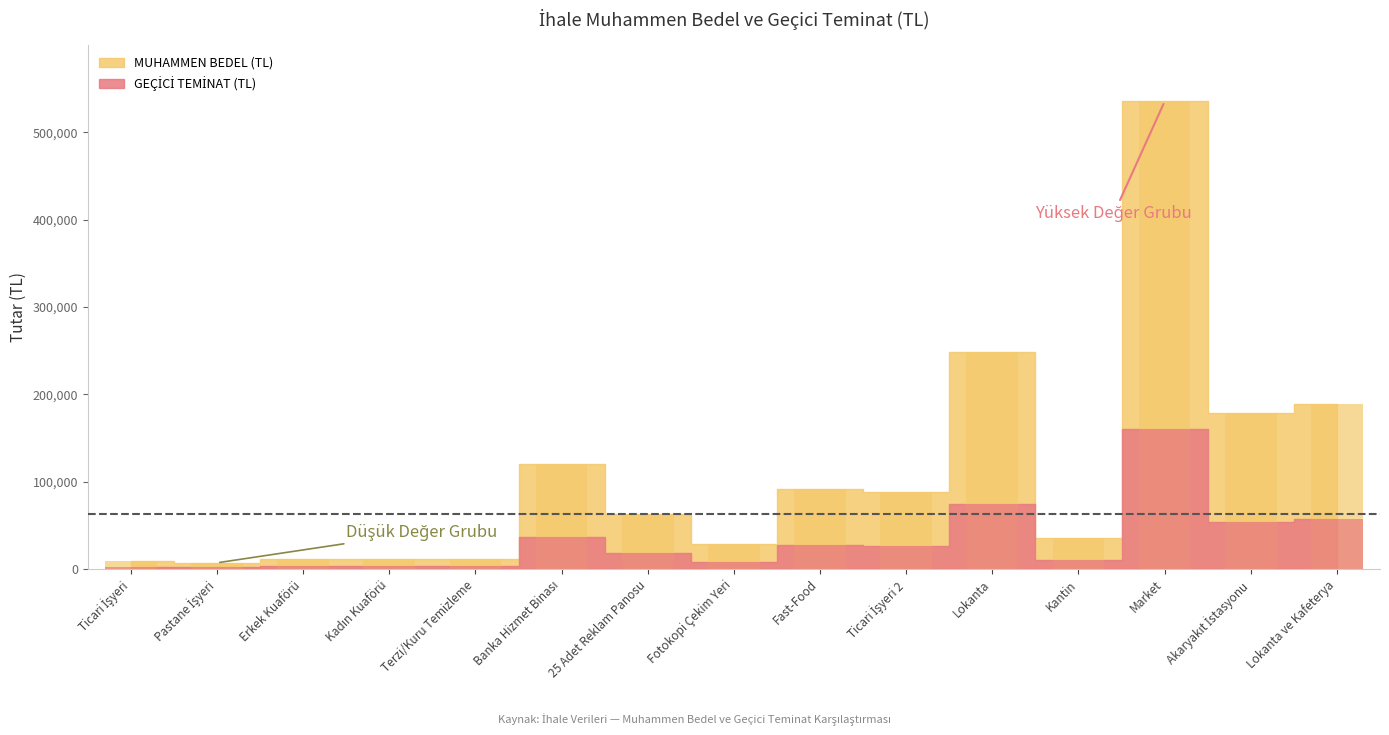

The value of MUHAMMEN BEDEL (TL) at Ticari İşyeri is 9000. True or false?

True